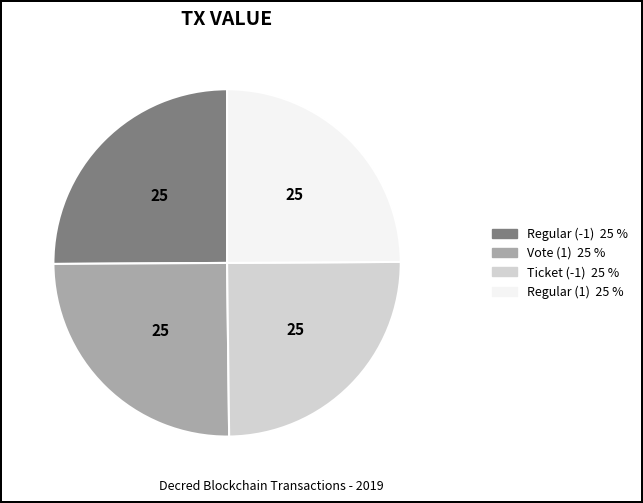

Does Regular (-1) account for over 50% of the chart?

No